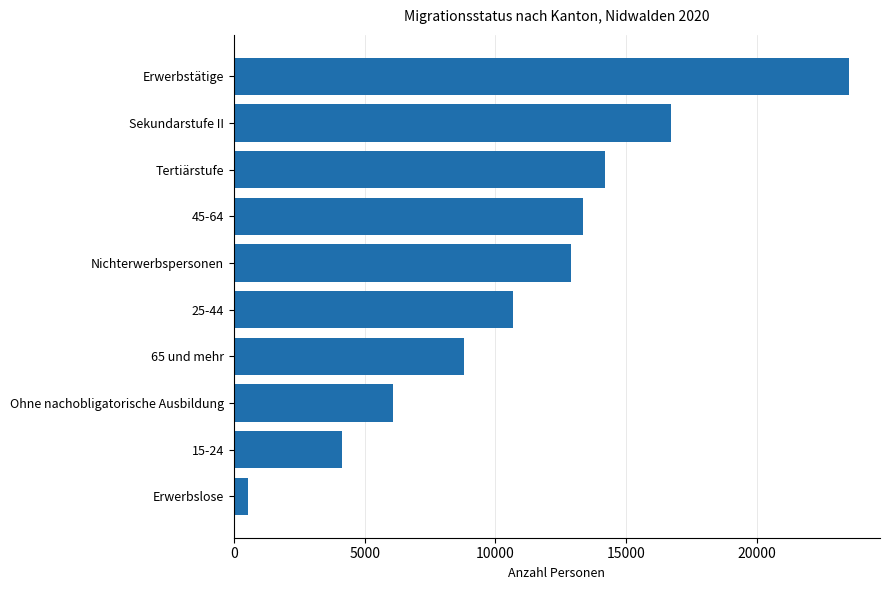

What is the ratio of the value at Tertiärstufe to the value at Nichterwerbspersonen?

1.1